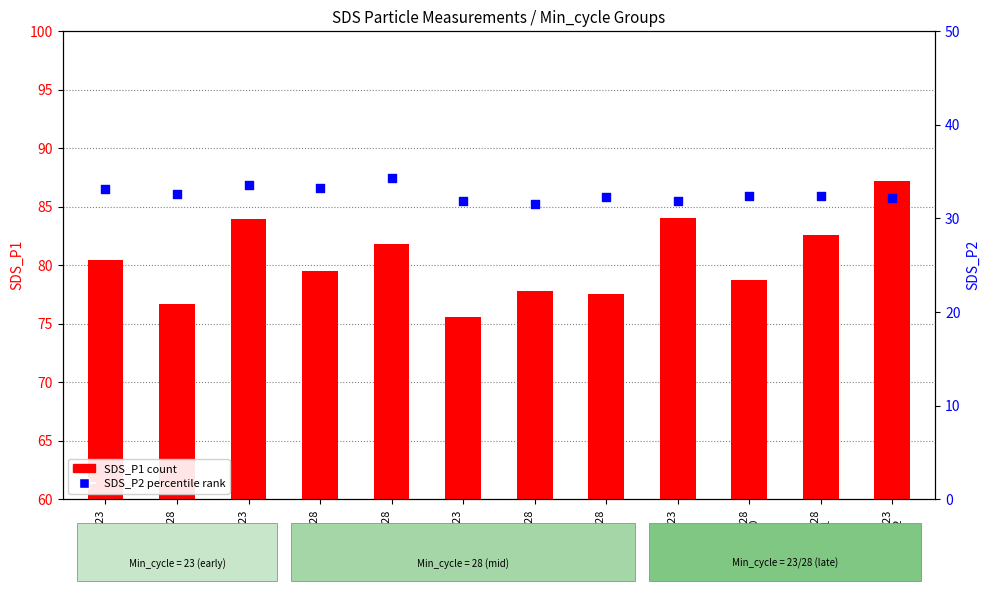

Which series contains the lowest Y value?

SDS_P2